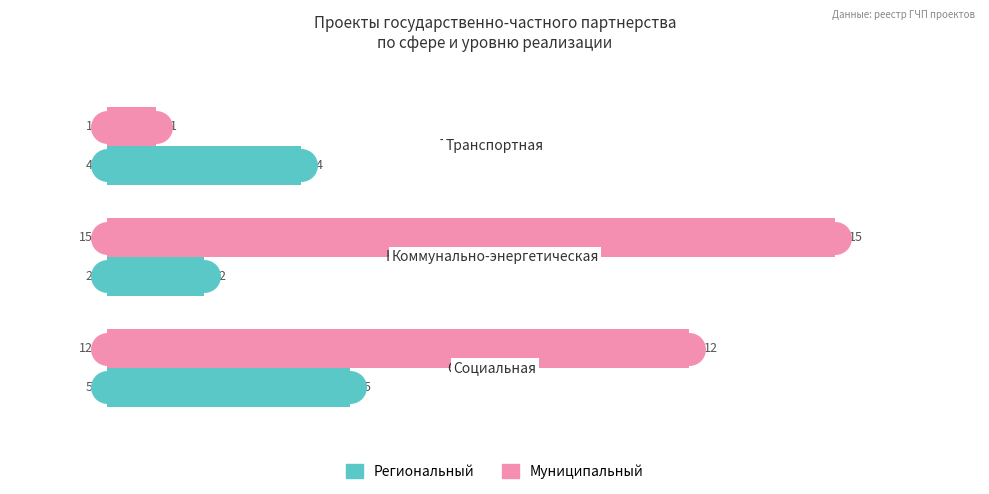

The Муниципальный series shows 15 at 0.0. True or false?

True